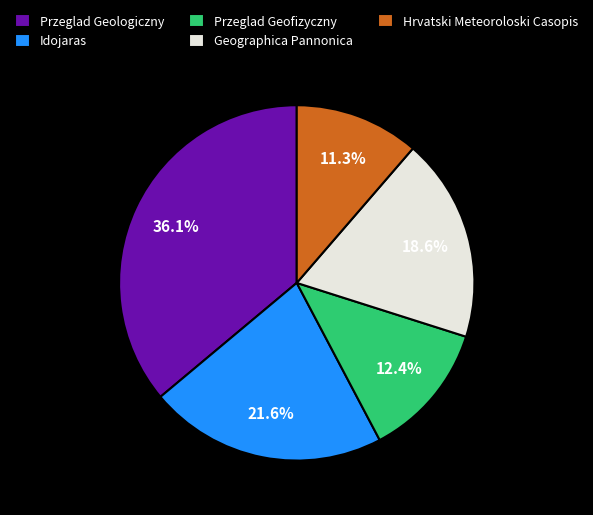

What is the smallest slice in the pie chart?

Hrvatski Meteoroloski Casopis